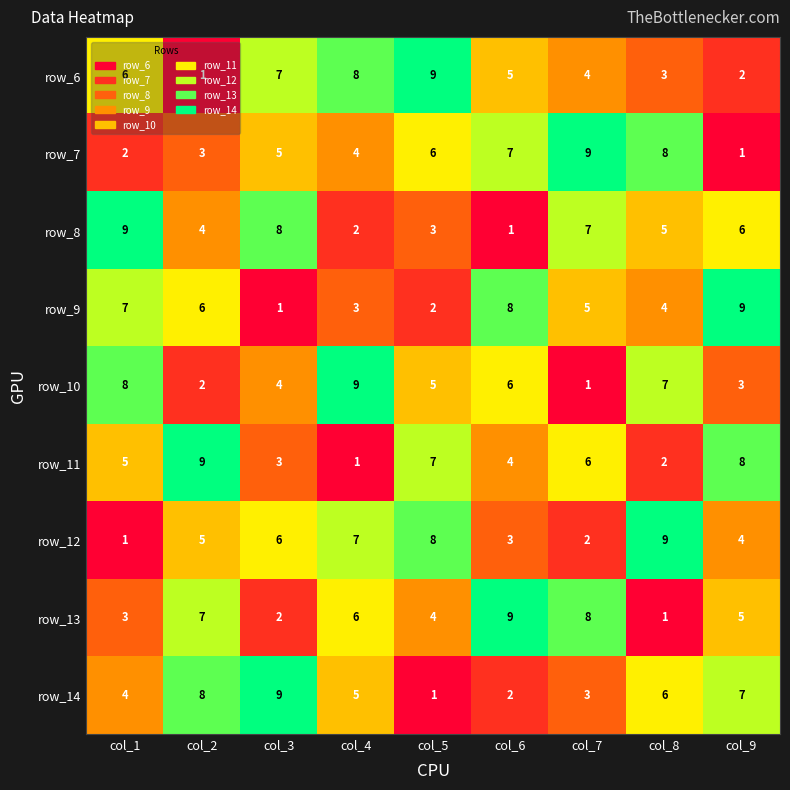

Between col_2 and col_7, which series saw the biggest shift?

row_7